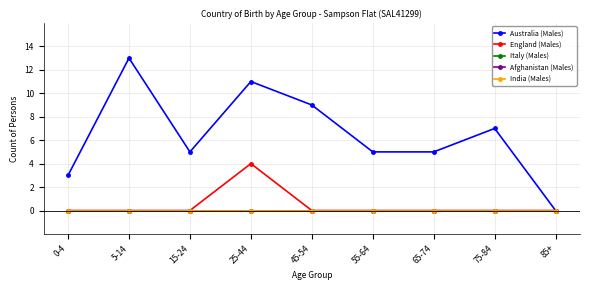

At how many categories does at least one series exceed 9?

2